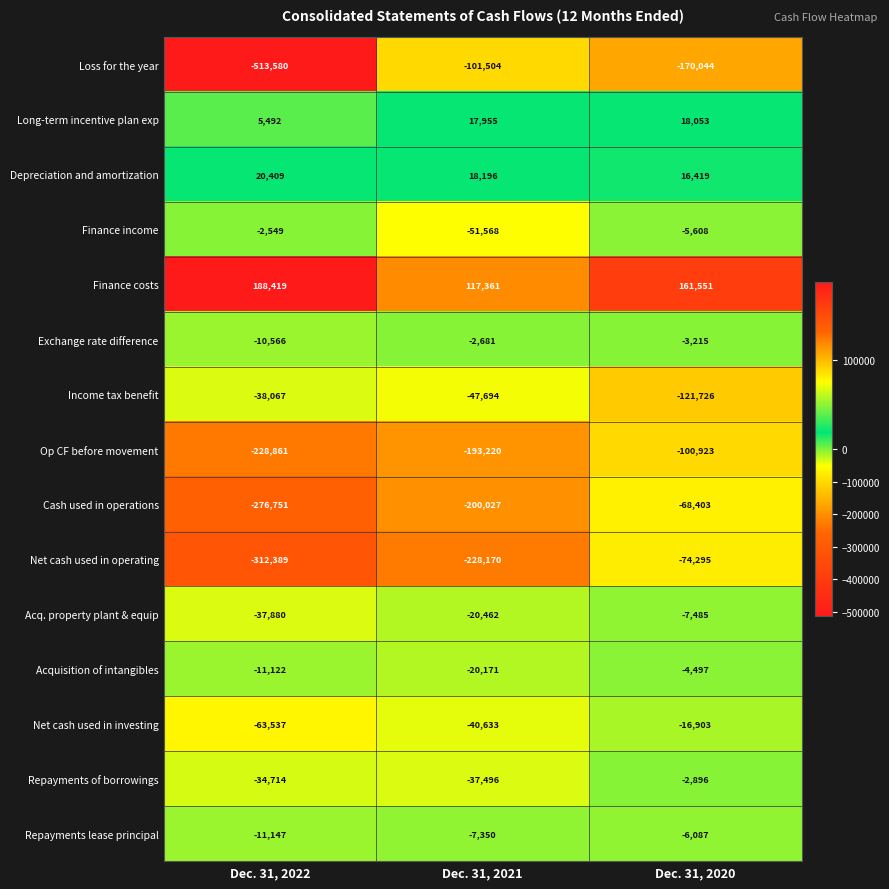

Which label corresponds to the largest value in the chart?

Dec. 31, 2022